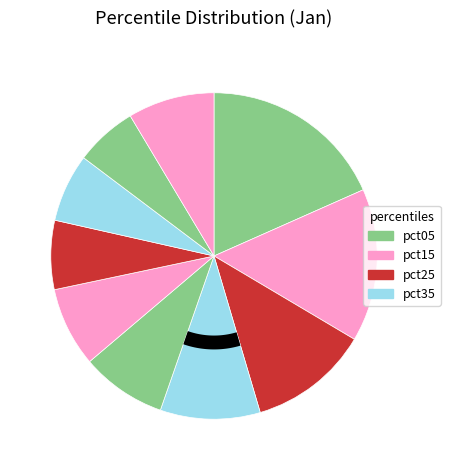

Which slice is the largest?

pct05